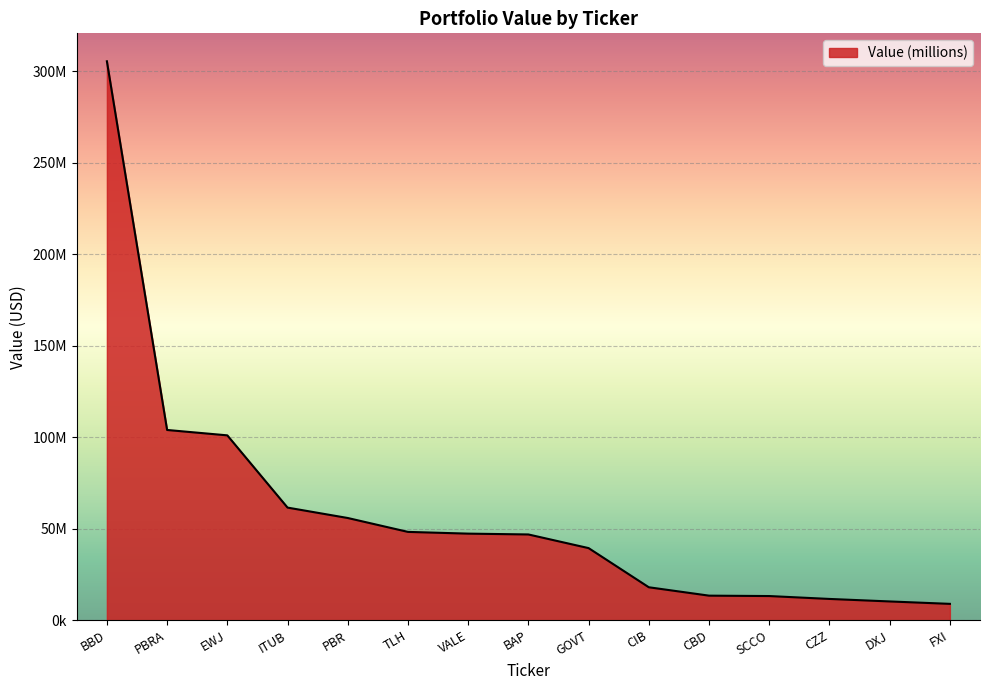

What is the label of the 4th point from the right?

SCCO